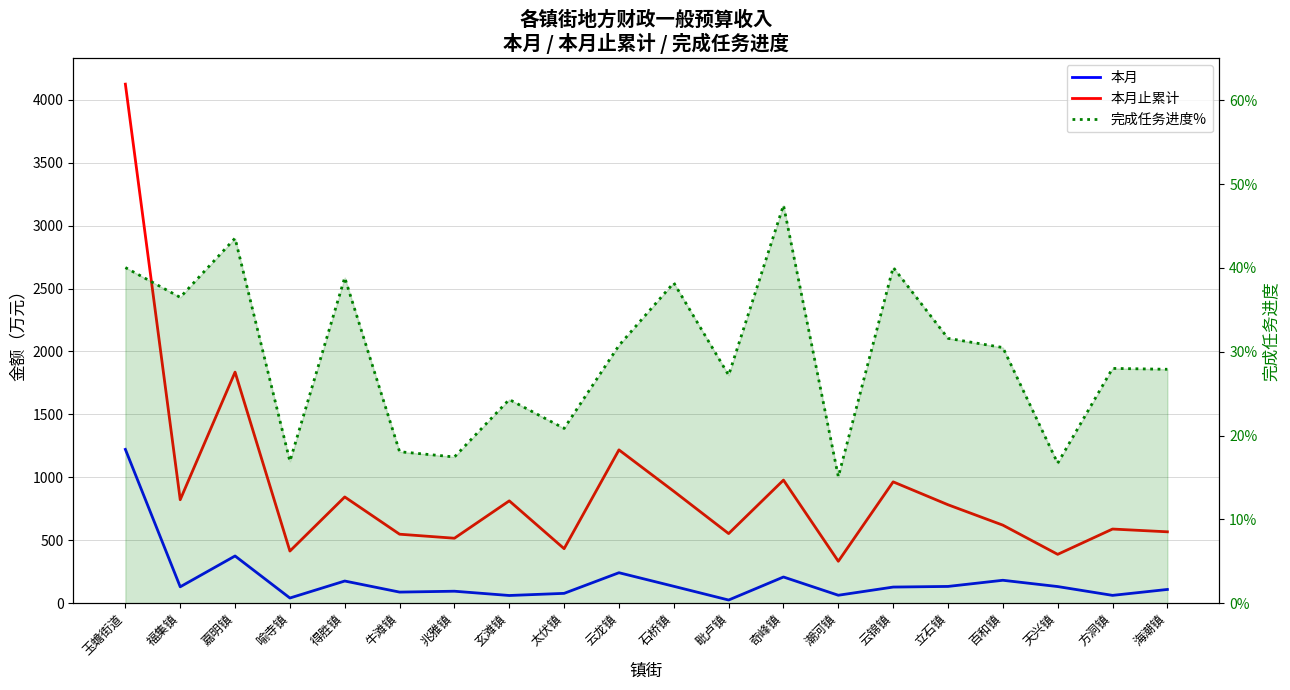

At which category does 本月止累计 reach its first local valley?

福集镇